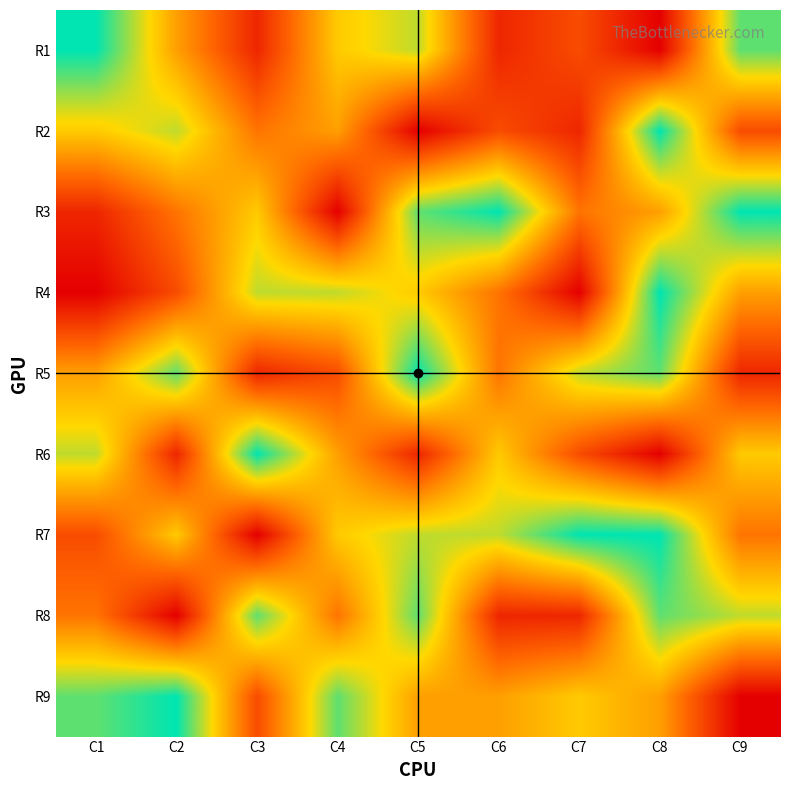

Between C4 and C3, which is larger?

C4